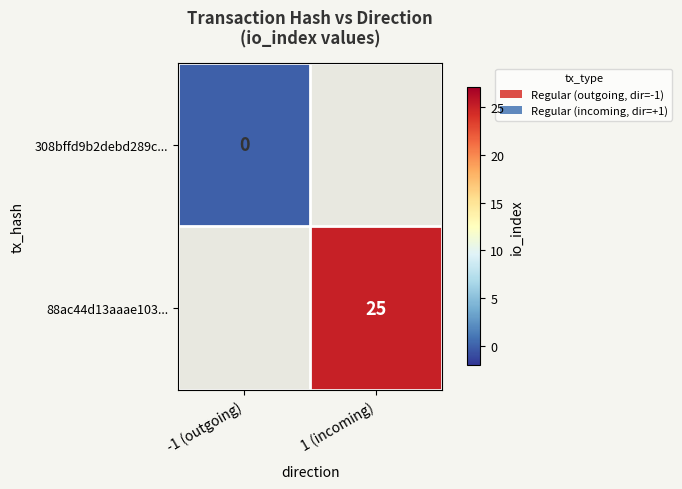

The value of 88ac44d13aaae103... at 1 (incoming) is 14. True or false?

False